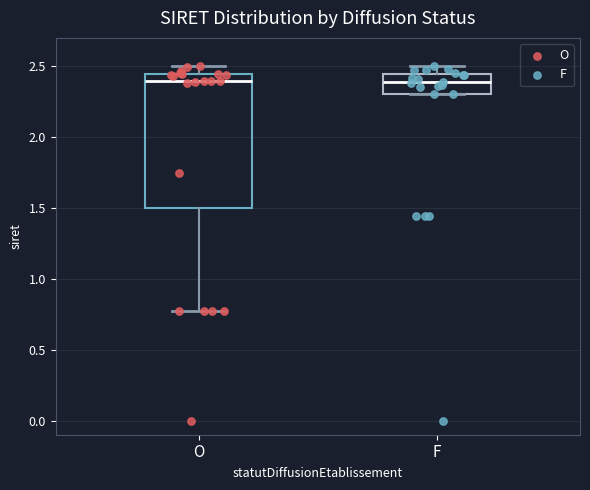

Reading left to right, transcribe this box plot: for each box, give where its median line is, the range the box spans, and where its two whiskers end, as read against the y-axis. The values are not printed on the chart, so give them approximately, as read against the axis.

O: median 2.40, box 1.50 to 2.45, whiskers 0.75 to 2.50
F: median 2.40, box 2.30 to 2.45, whiskers 2.30 to 2.50